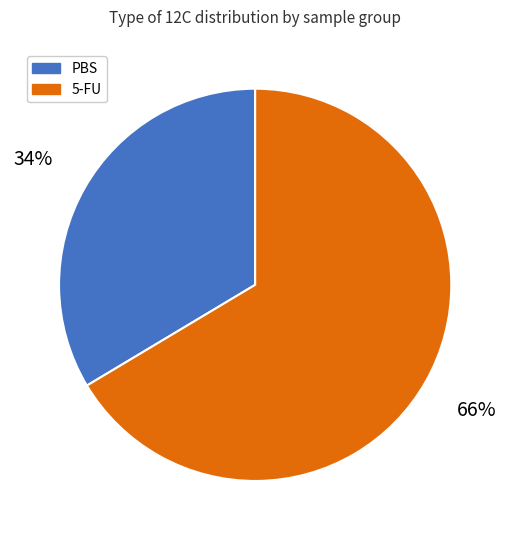

To the nearest percent, what is the average slice percentage?

50%